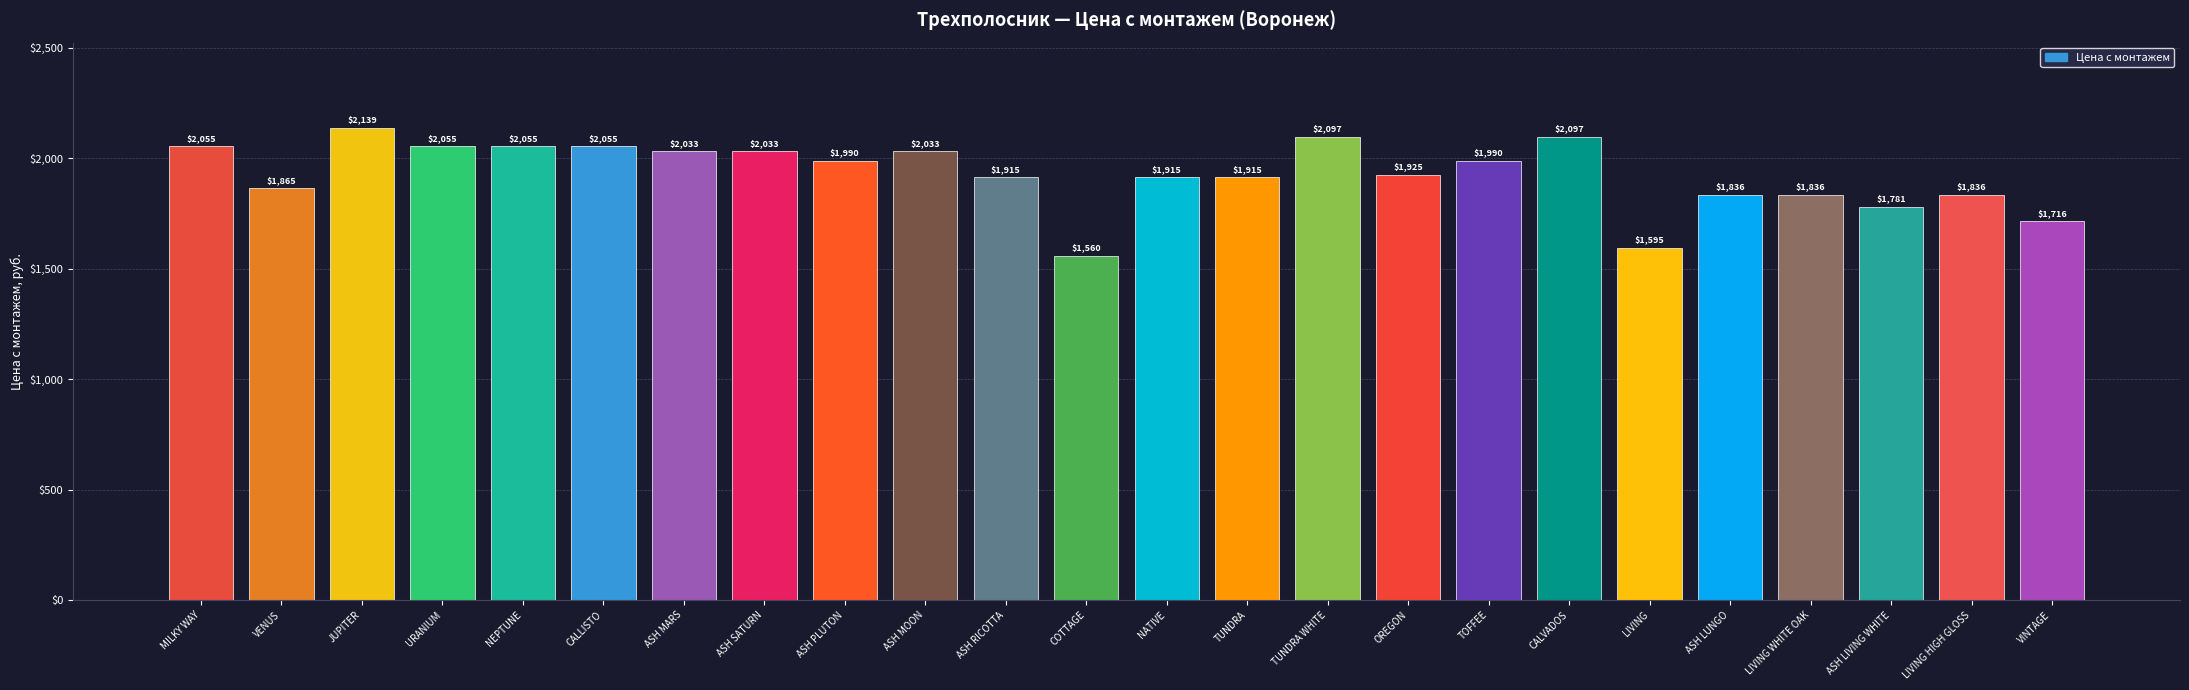

What is the smallest value displayed?

1560